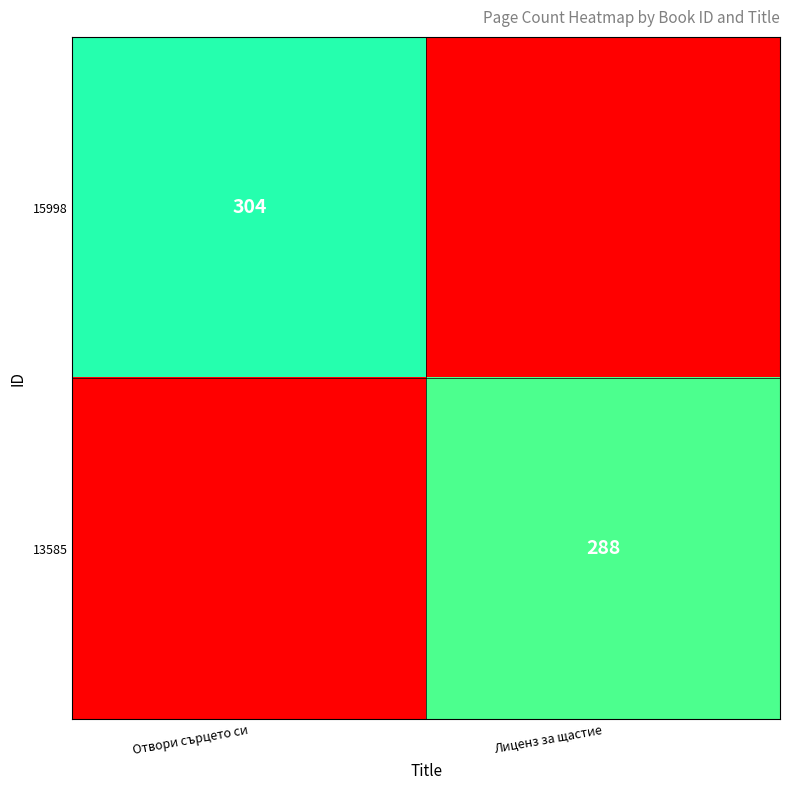

Is the value of 13585 at Лиценз за щастие greater than the value of 15998 at Отвори сърцето си?

No